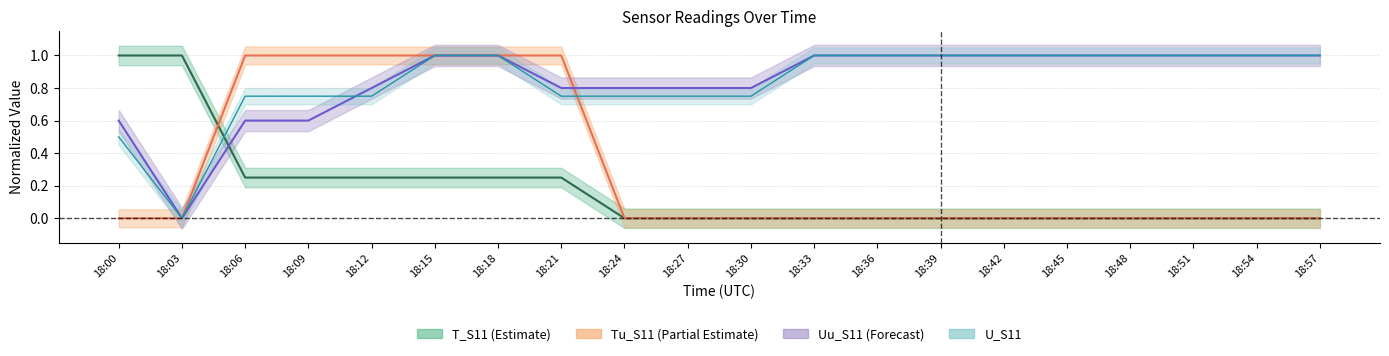

What is the difference between the second highest and minimum values in the Uu_S11 series?

1.0